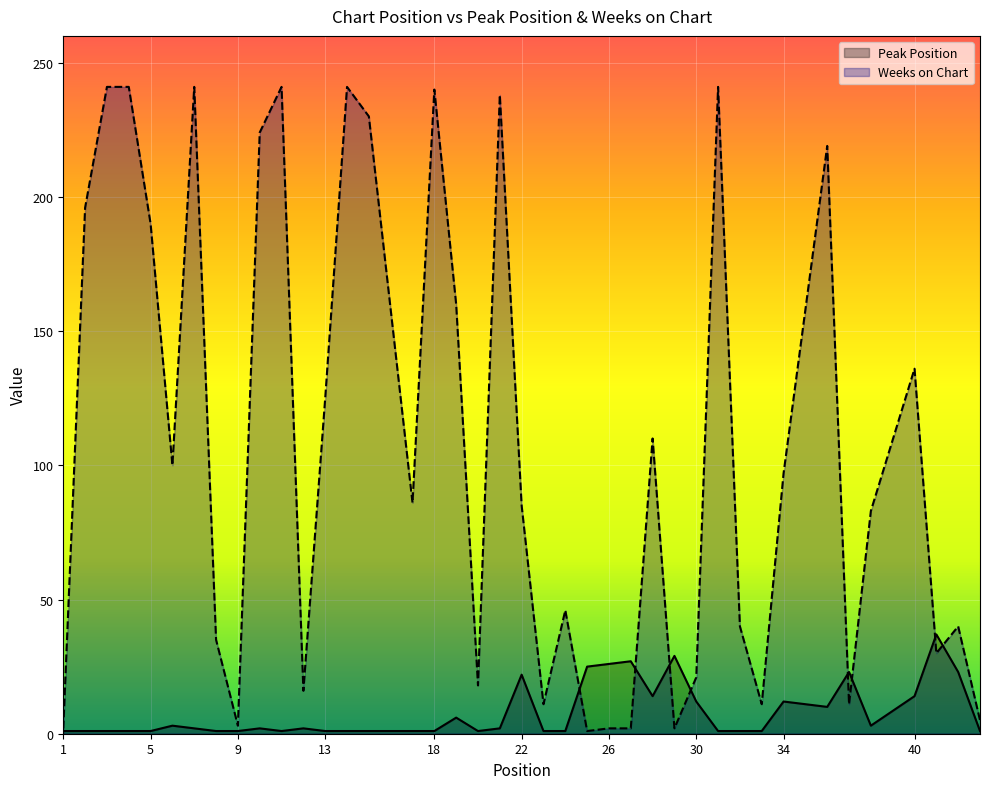

What are all the series names shown in the legend?

Peak Position, Weeks on Chart